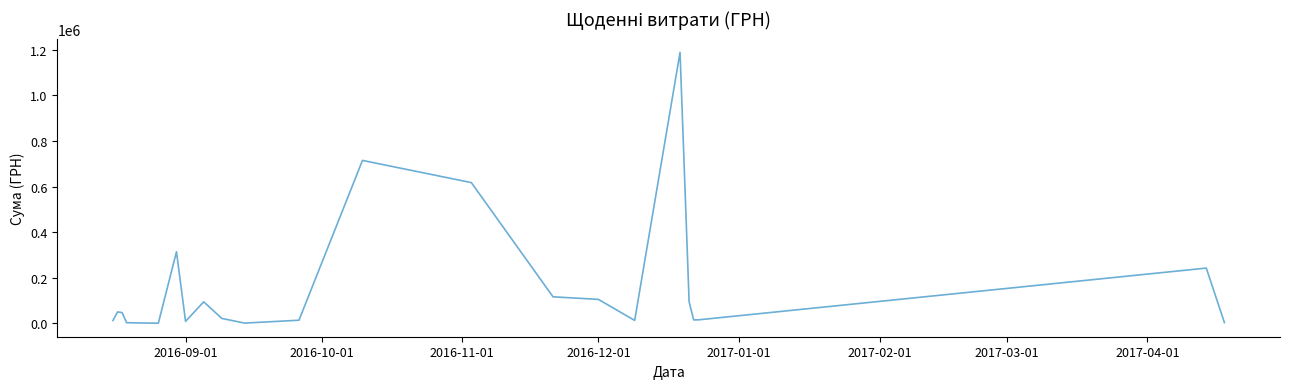

What is the difference between the maximum and minimum values?

1188673.5